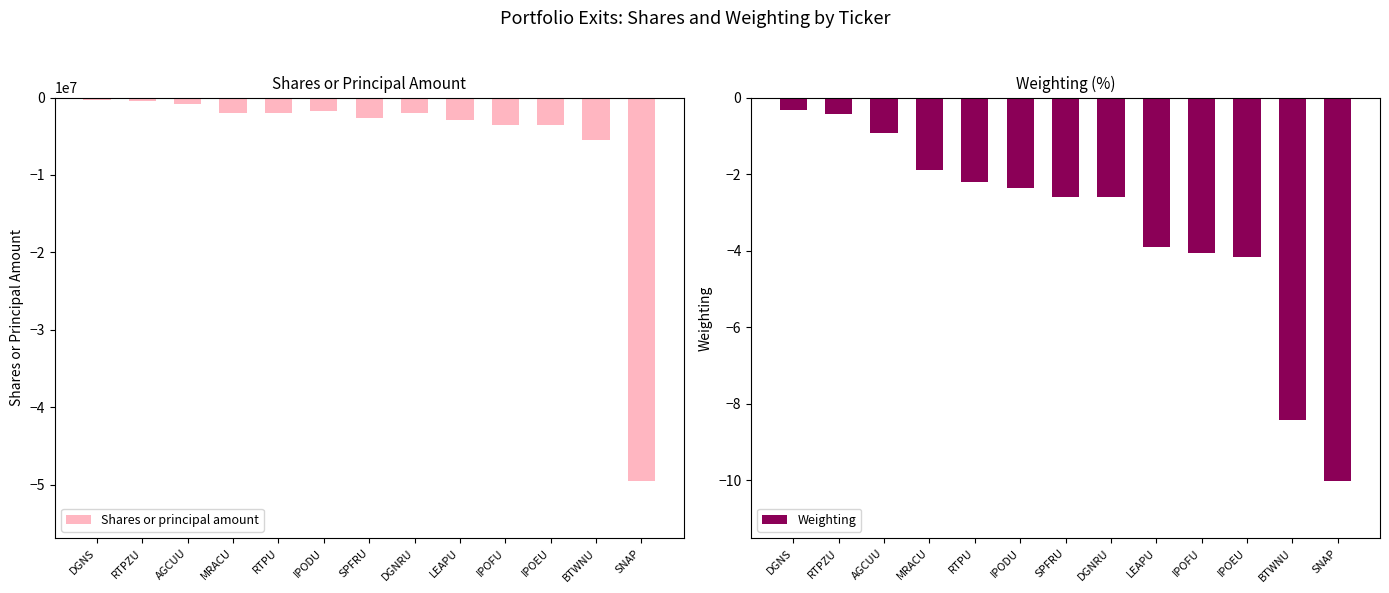

Where is Weighting nearest to the value -5?

IPOEU